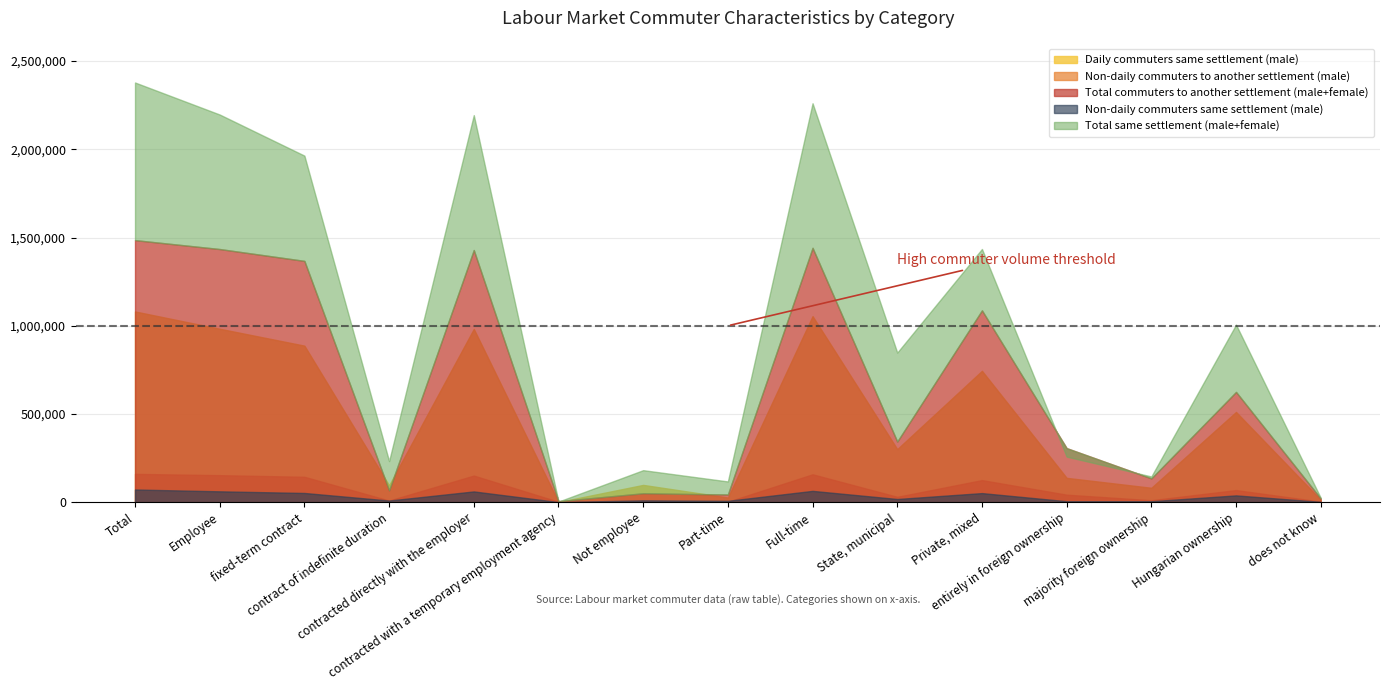

The value of Daily commuters same settlement (male) at majority foreign ownership is 81649. True or false?

True